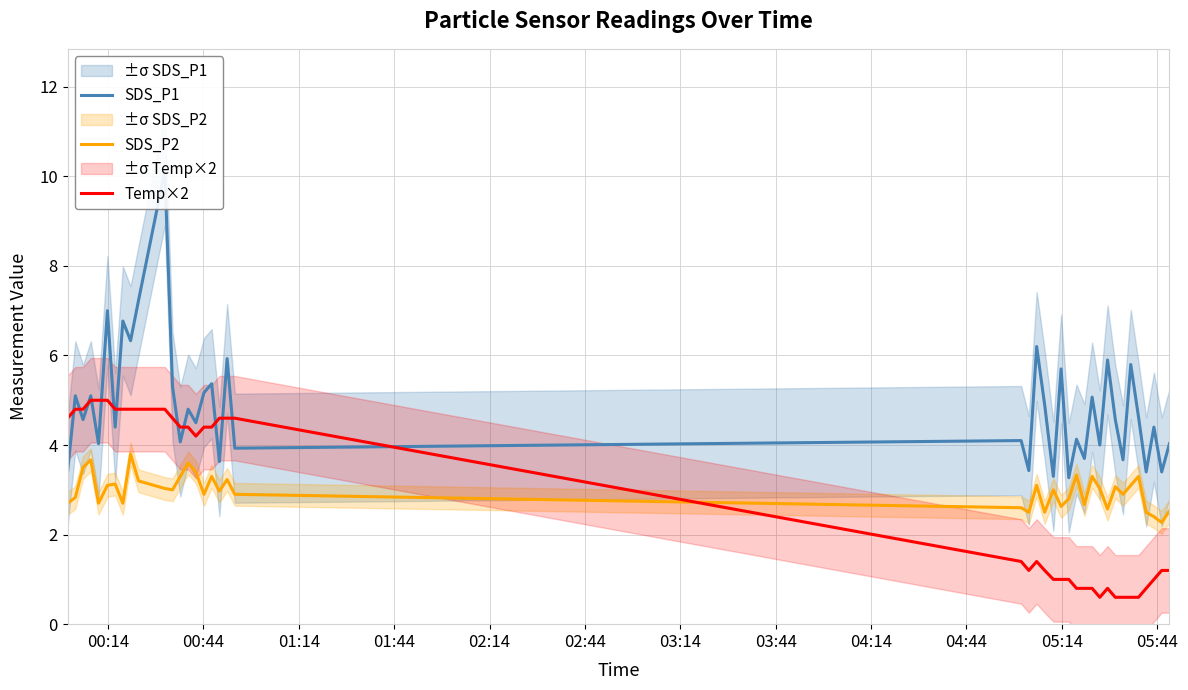

After their last crossing, which series has the higher values: Temp×2 or SDS_P2?

SDS_P2